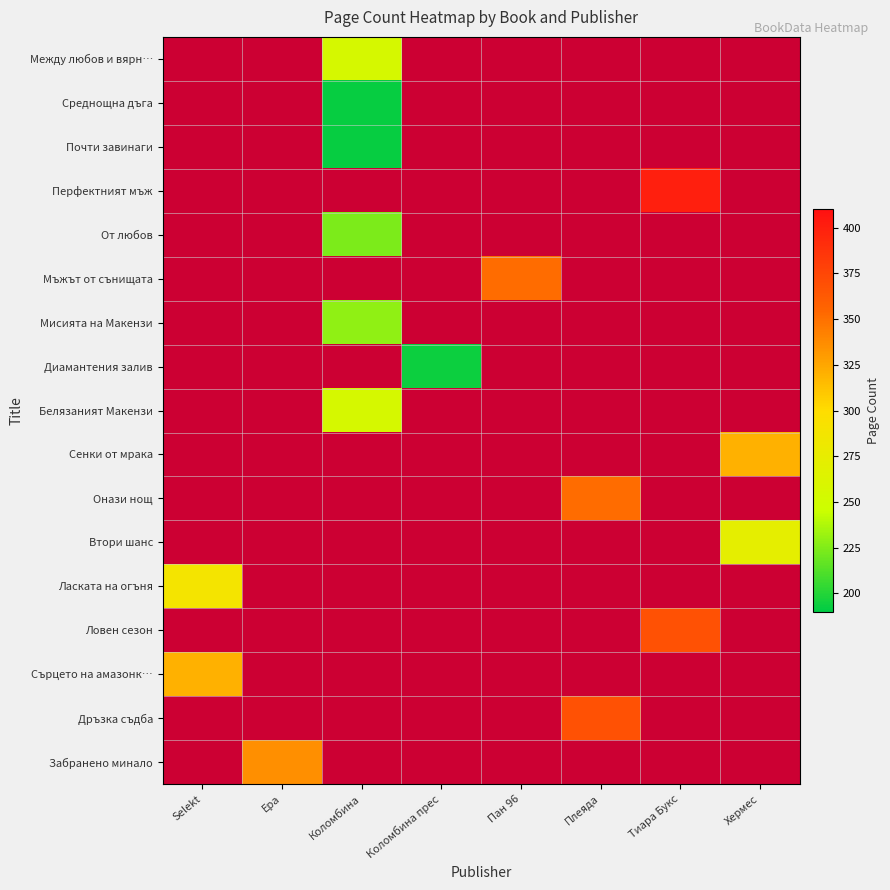

Which label corresponds to the smallest value in the chart?

Коломбина